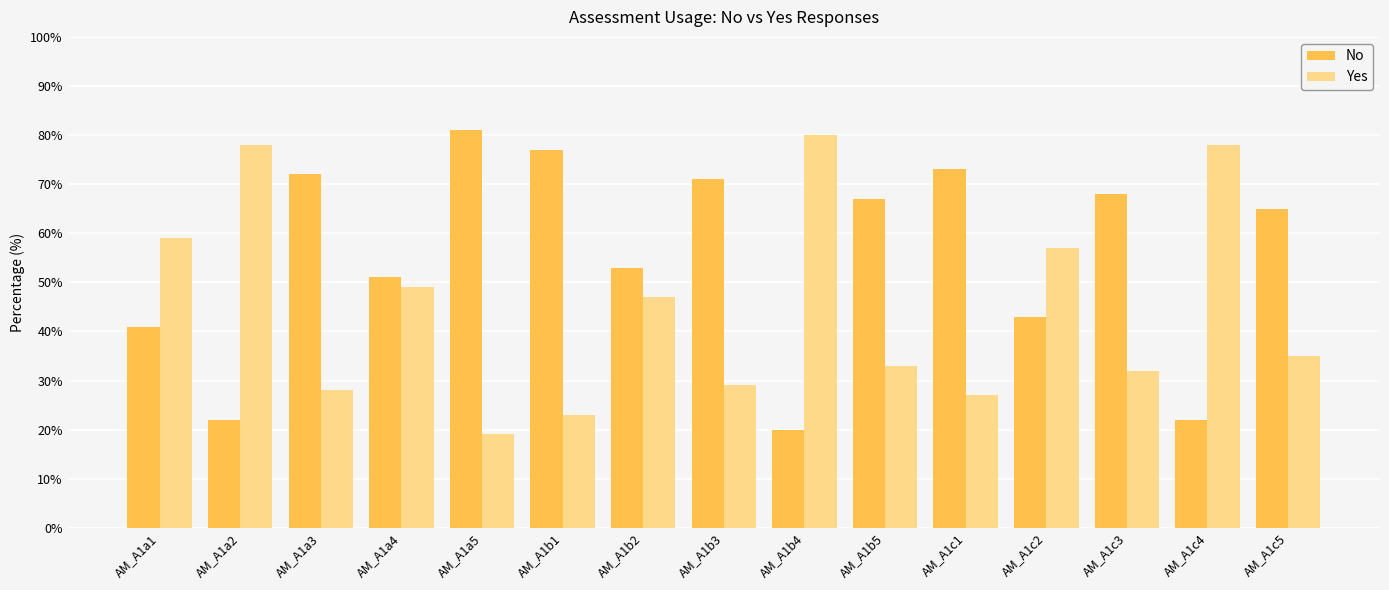

At which label does No reach its minimum?

AM_A1b4